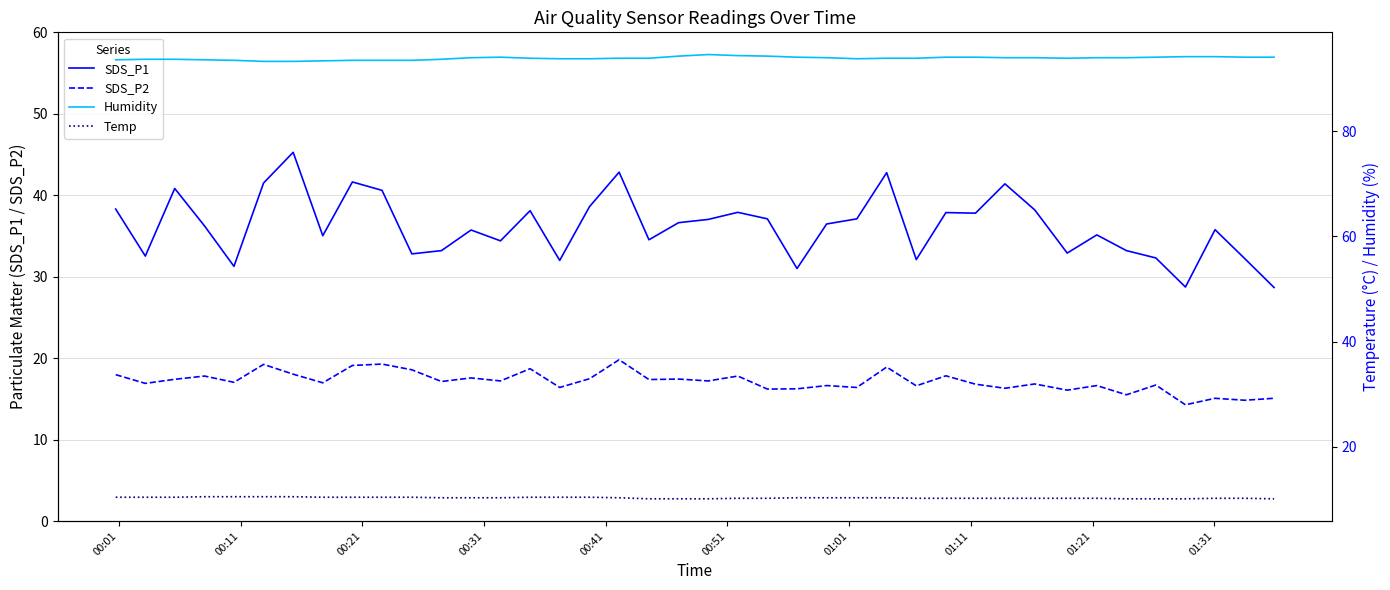

What is the average value of the SDS_P1 series?

36.2